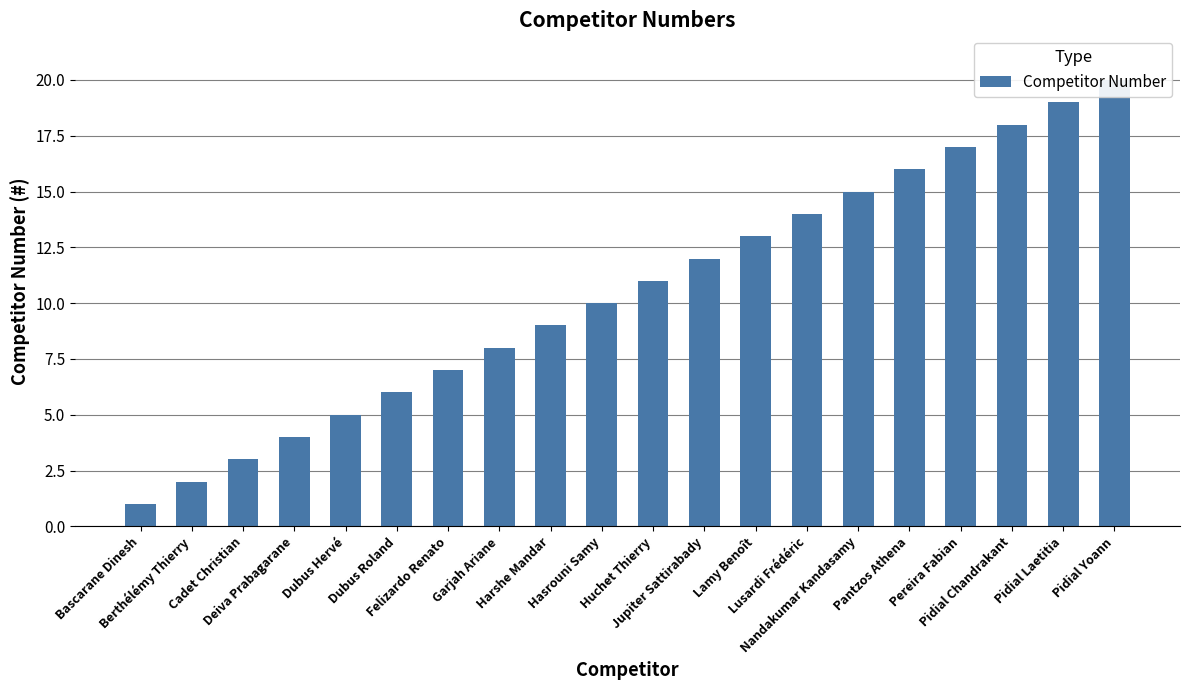

What is the change in value from Cadet Christian to Pidial Chandrakant?

+15